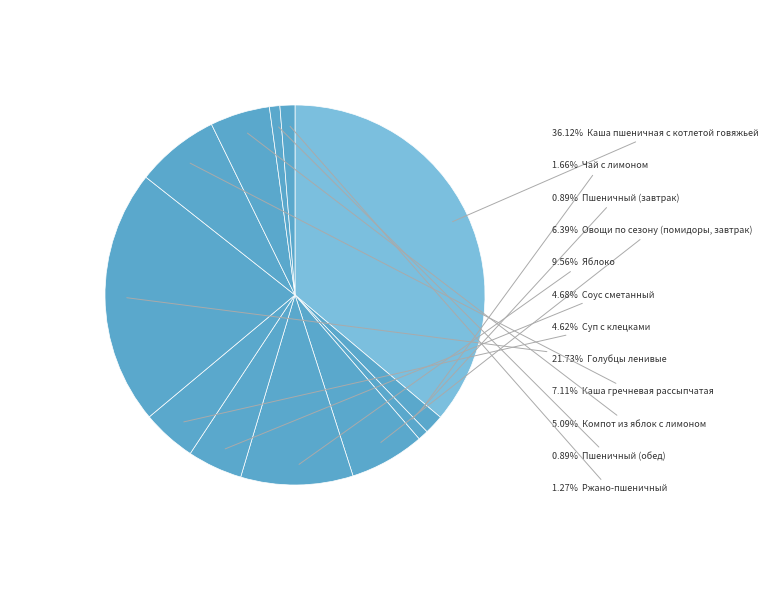

How many slices are in this pie chart?

12